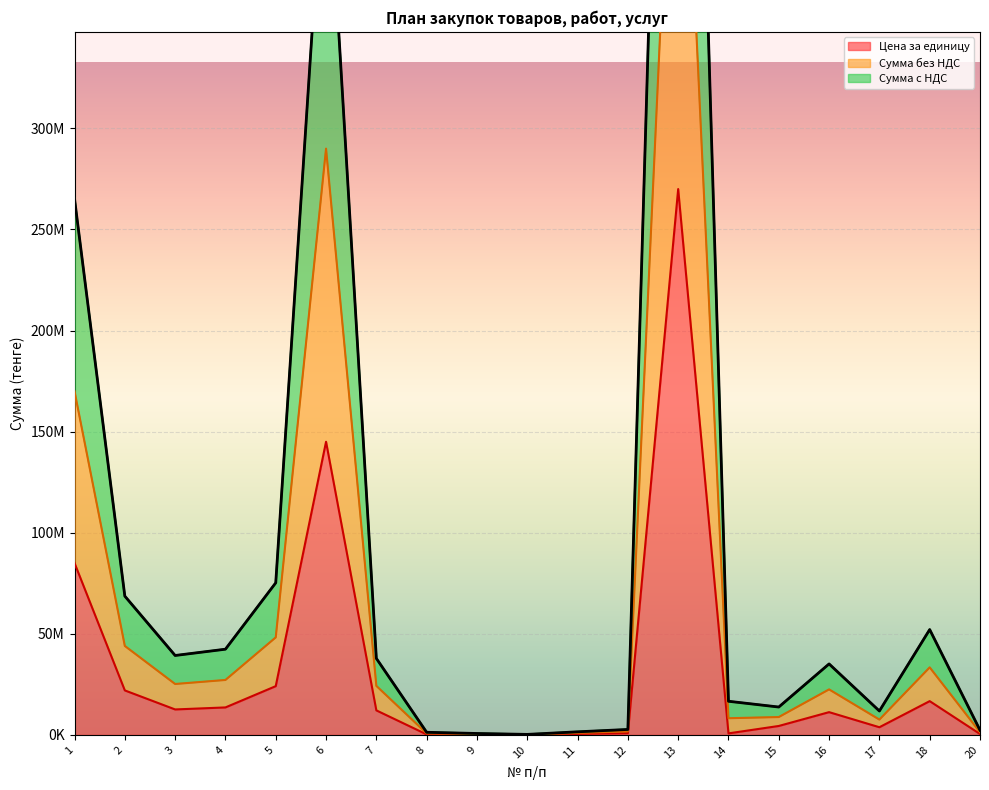

At how many categories does at least one series exceed 153649817?

3